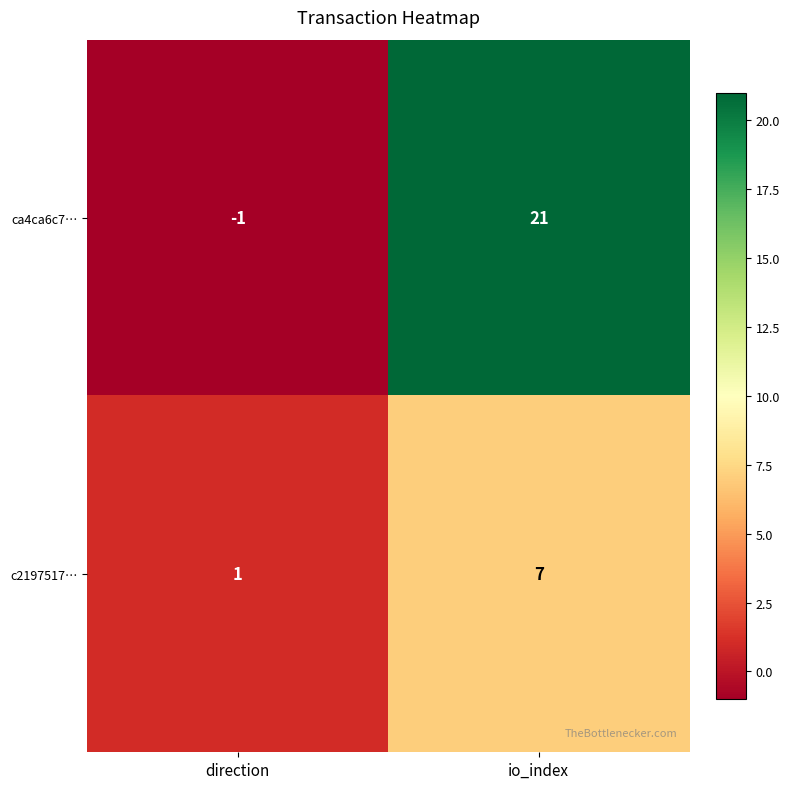

Which category has the lowest value across all series?

direction